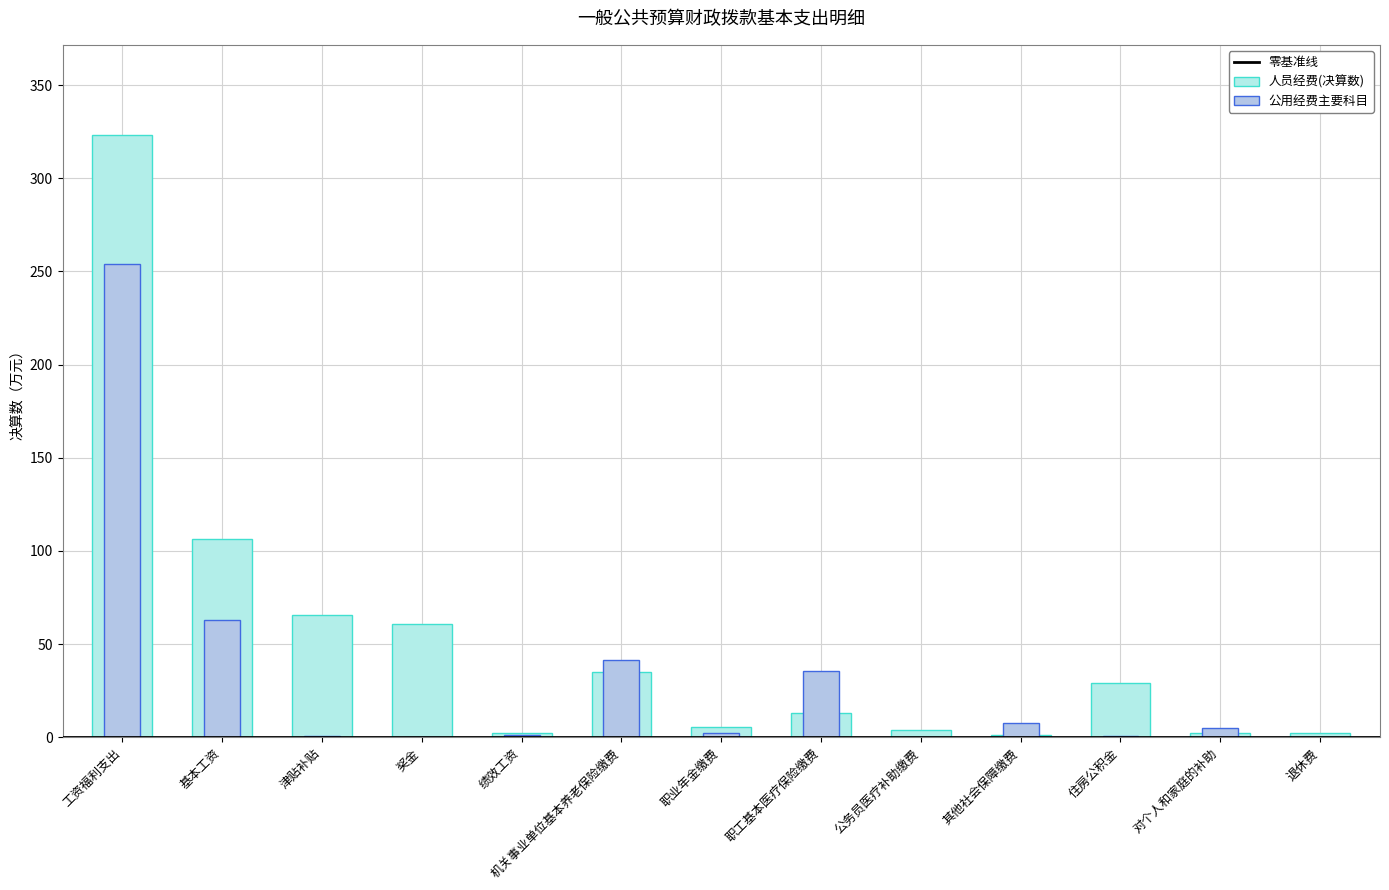

What is the sum of all values?

650.6